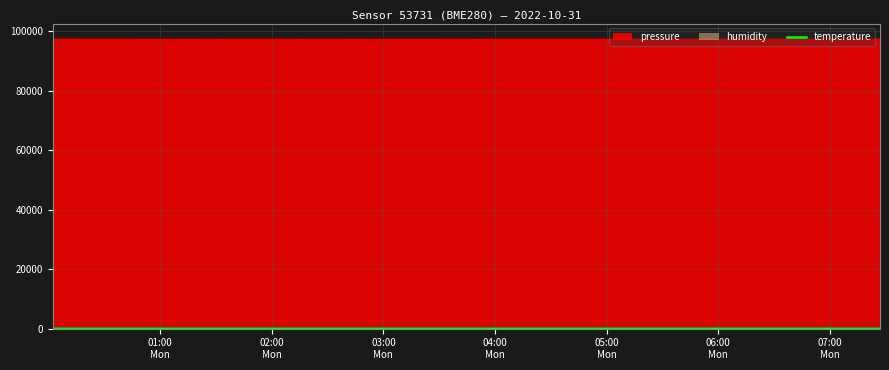

Which series has the widest spread of values?

pressure